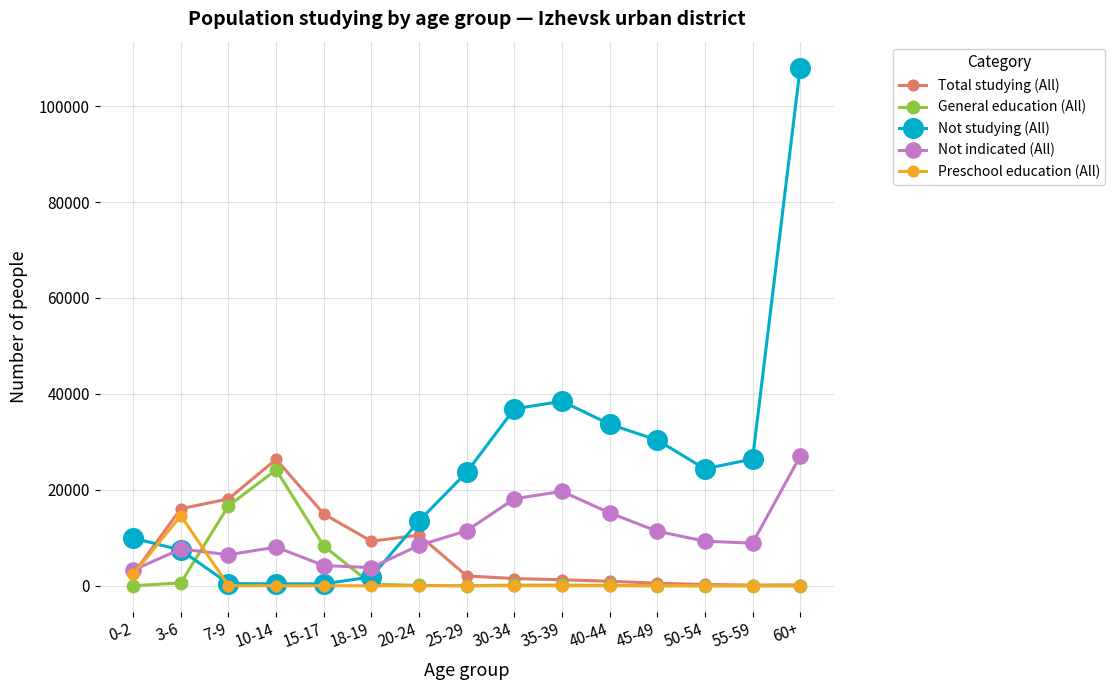

What is the label of the 9th point from the right?

20-24